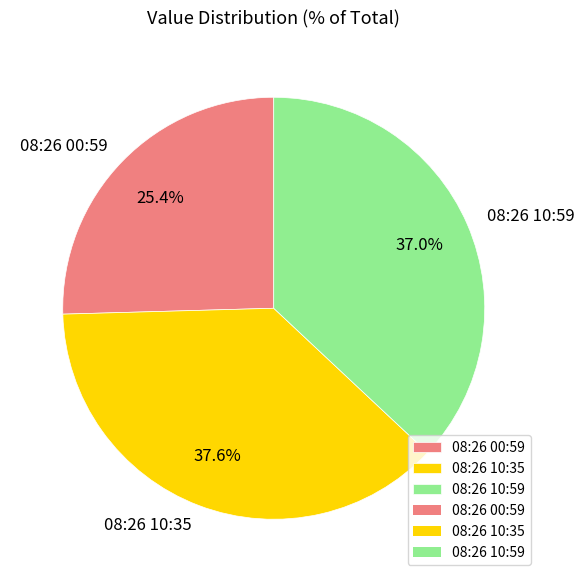

How many slices are in this pie chart?

3